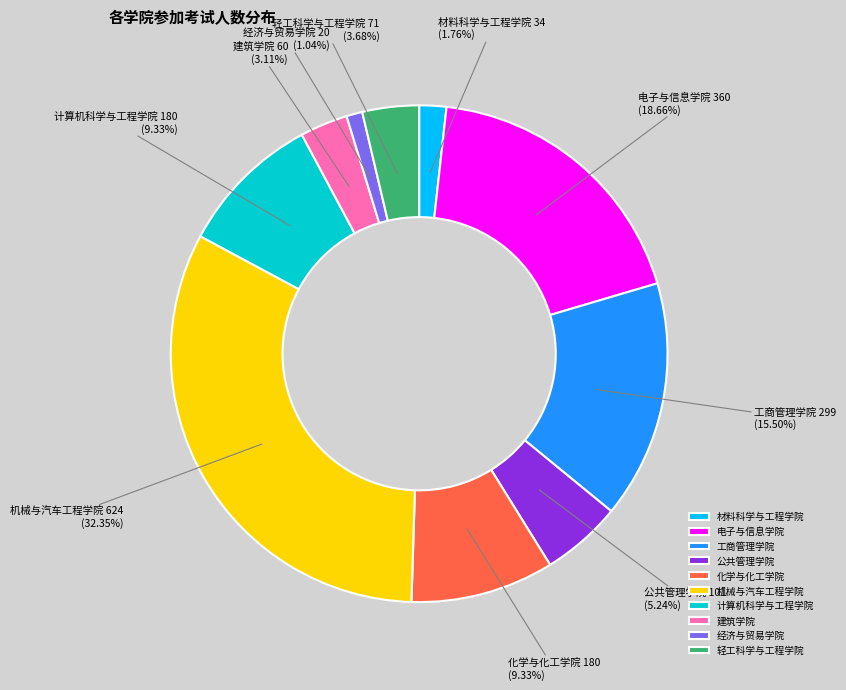

Between 经济与贸易学院 and 化学与化工学院, which is larger?

化学与化工学院